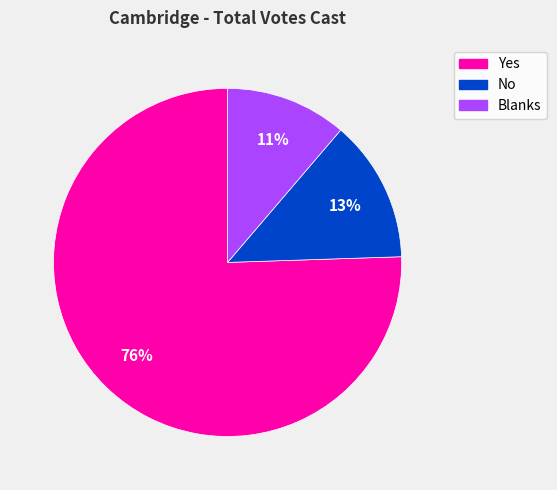

Do Blanks and No together represent more than half of the pie?

No